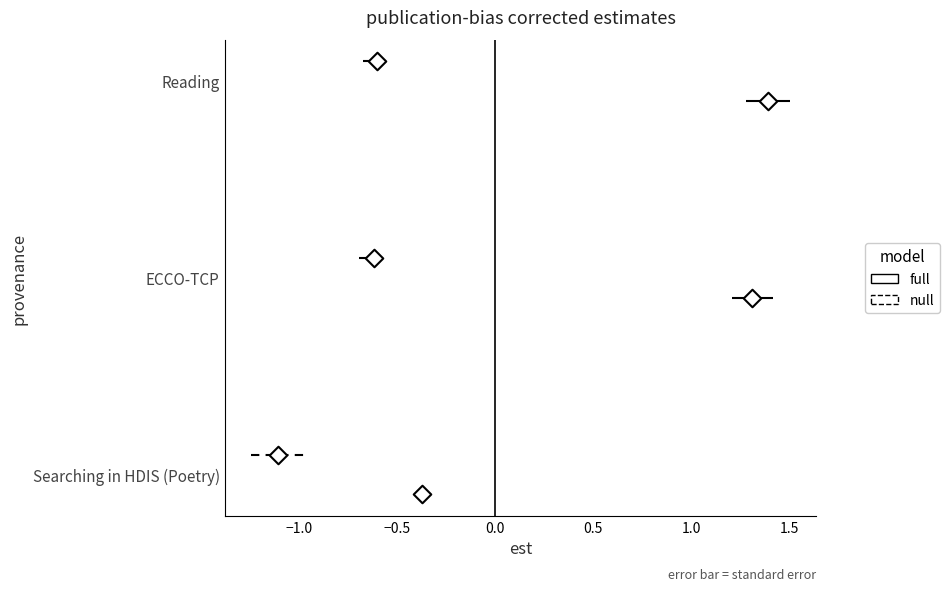

Is the value of full at −1.0 greater than the value of null at −1.0?

No